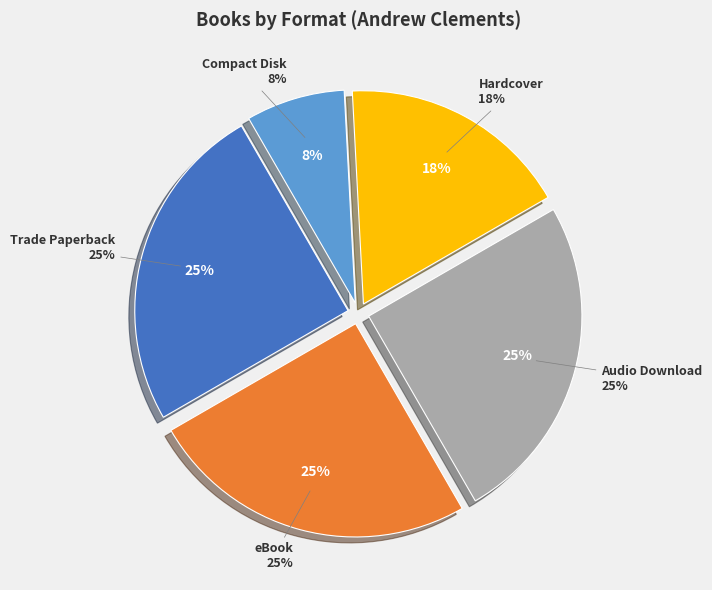

Is it true that Compact Disk is 23% of the pie?

False